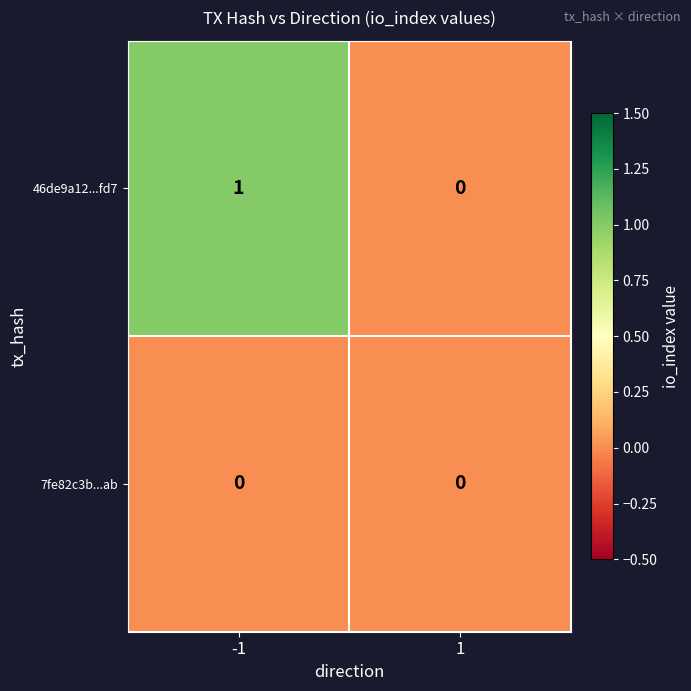

Rank the series by their maximum value, from highest to lowest.

46de9a12...fd7, 7fe82c3b...ab